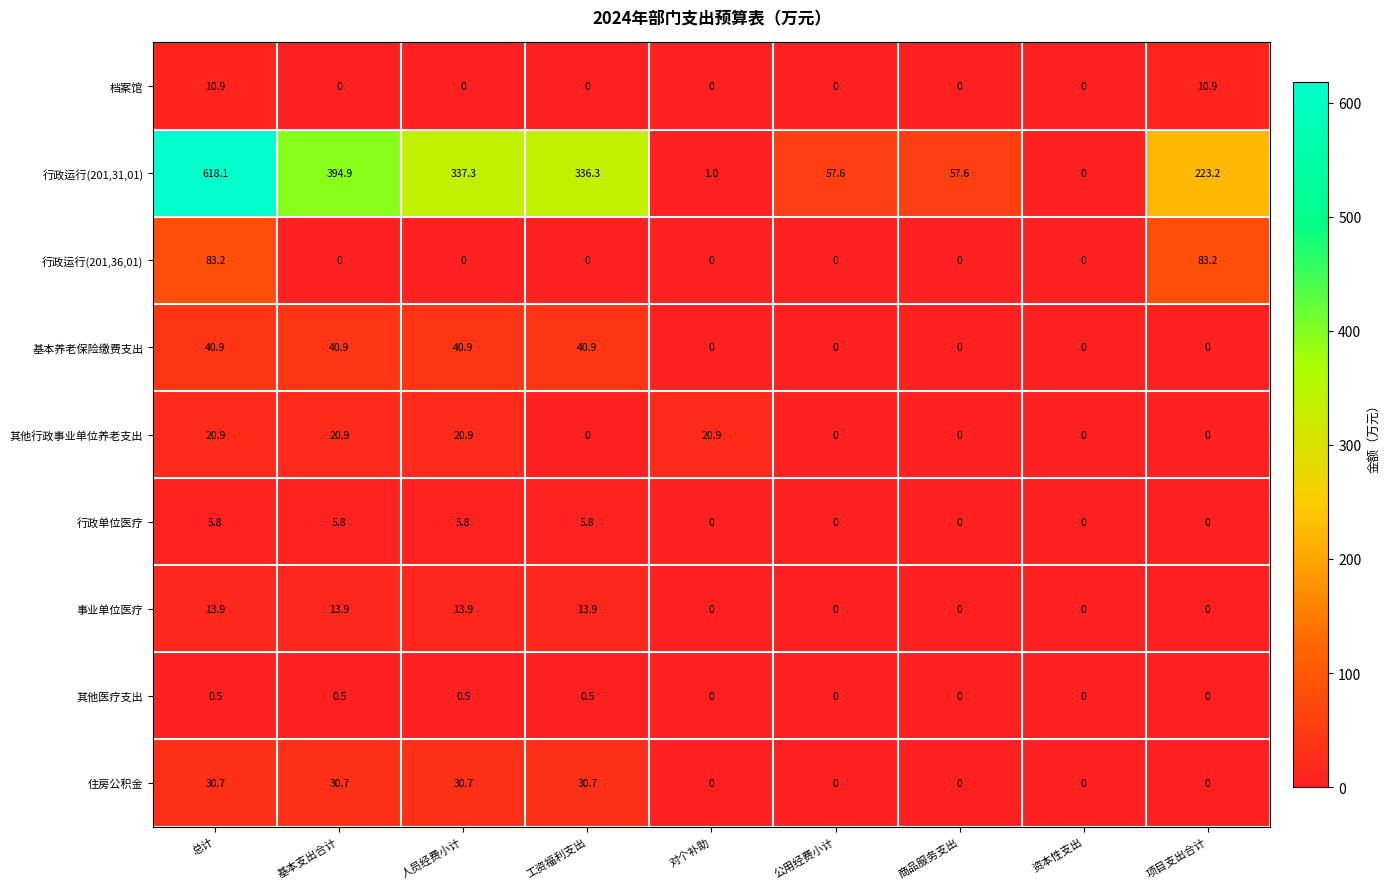

How many values in the 其他医疗支出 series exceed 0?

4